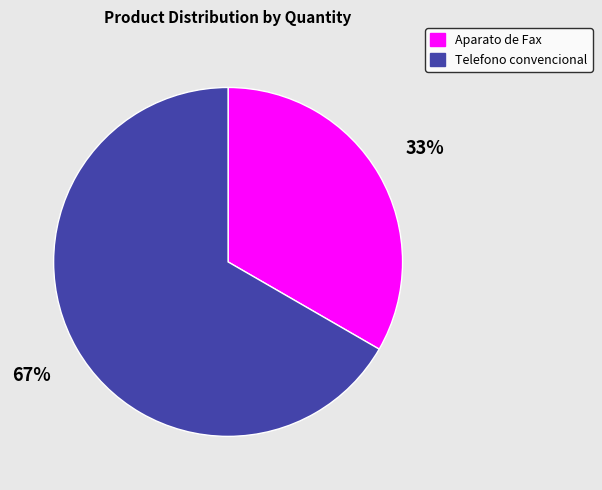

To the nearest percent, what is the average slice percentage?

50%